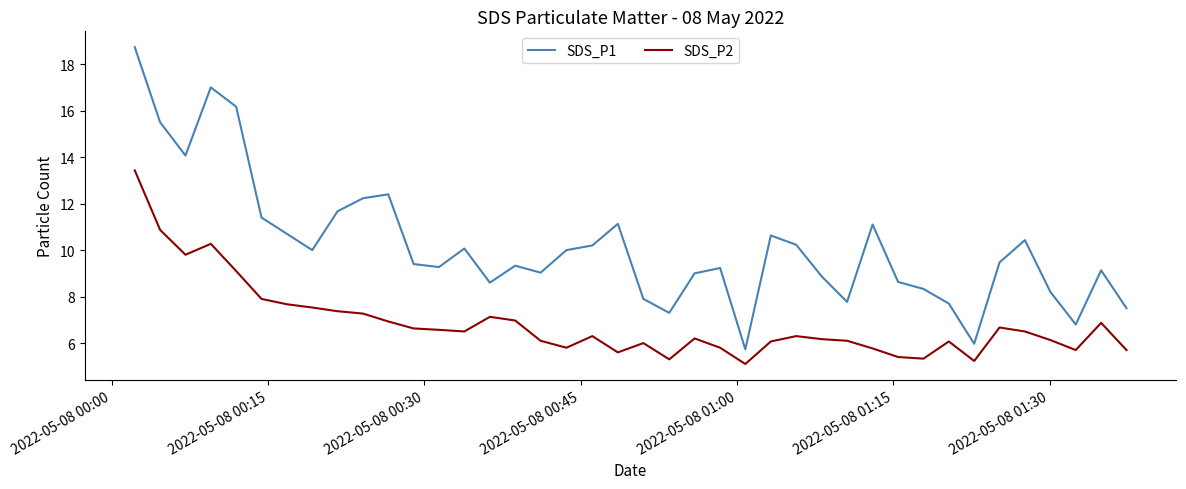

True or false: SDS_P2 and SDS_P1 cross at least once.

False